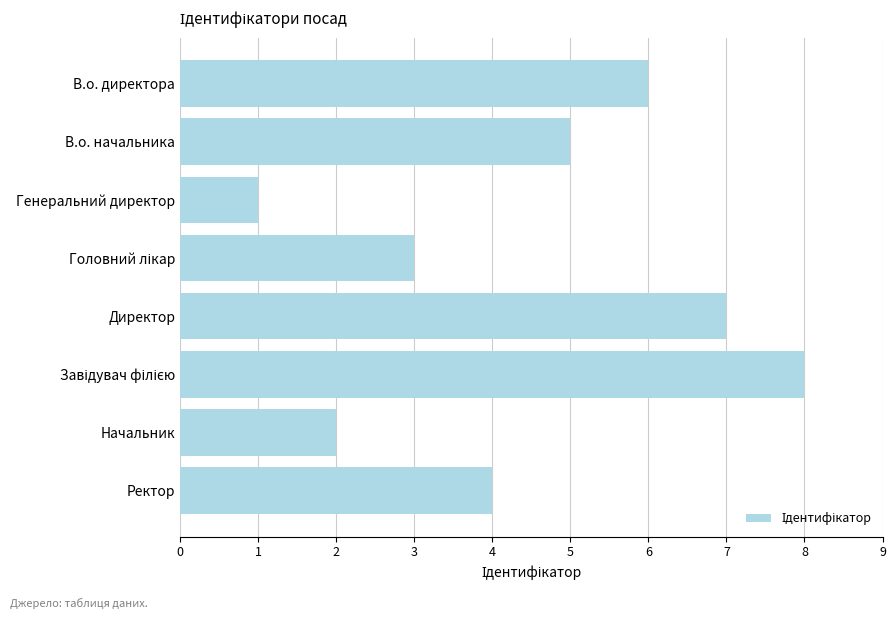

Does the chart contain stacked bars?

No